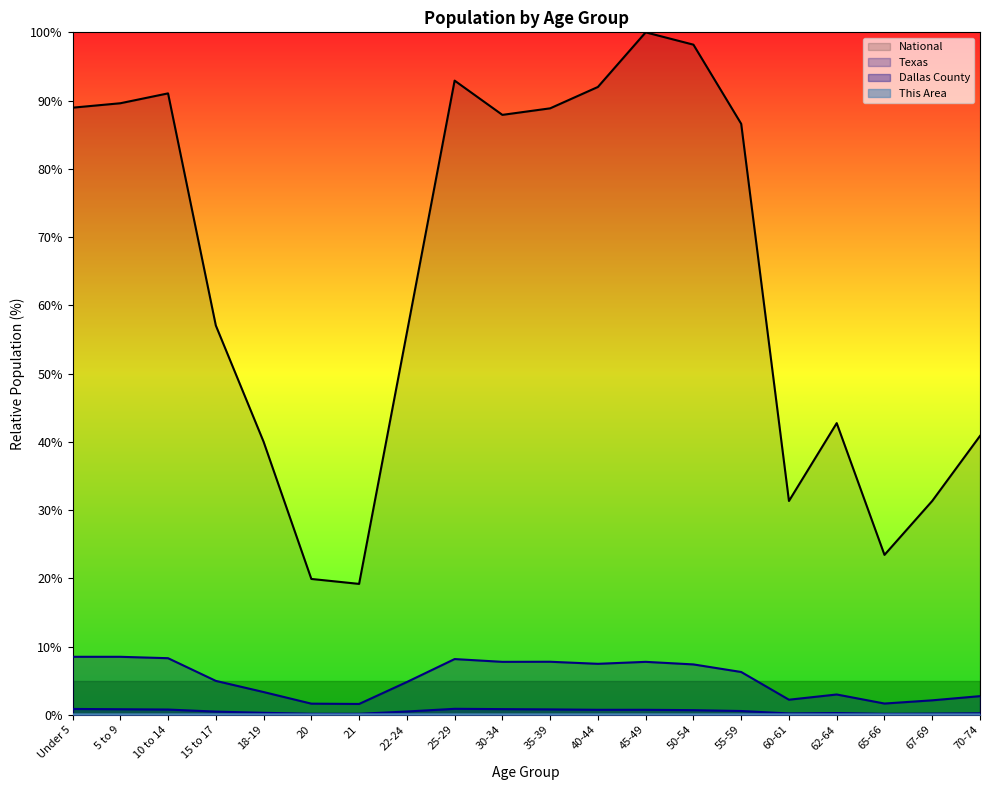

Reading right to left, list all the values displayed in this chart.

This Area: 70-74=0.0	67-69=0.0	65-66=0.0	62-64=0.0	60-61=0.0	55-59=0.0	50-54=0.0	45-49=0.0	40-44=0.0	35-39=0.0	30-34=0.0	25-29=0.0	22-24=0.0	21=0.0	20=0.0	18-19=0.0	15 to 17=0.0	10 to 14=0.0	5 to 9=0.0	Under 5=0.0
Dallas County: 70-74=0.2	67-69=0.2	65-66=0.1	62-64=0.2	60-61=0.2	55-59=0.5	50-54=0.7	45-49=0.7	40-44=0.7	35-39=0.8	30-34=0.8	25-29=0.9	22-24=0.5	21=0.1	20=0.1	18-19=0.3	15 to 17=0.5	10 to 14=0.8	5 to 9=0.8	Under 5=0.8
Texas: 70-74=2.7	67-69=2.1	65-66=1.6	62-64=3.0	60-61=2.2	55-59=6.3	50-54=7.4	45-49=7.8	40-44=7.5	35-39=7.8	30-34=7.8	25-29=8.2	22-24=4.8	21=1.6	20=1.6	18-19=3.3	15 to 17=5.0	10 to 14=8.3	5 to 9=8.5	Under 5=8.5
National: 70-74=40.9	67-69=31.3	65-66=23.4	62-64=42.7	60-61=31.3	55-59=86.6	50-54=98.2	45-49=100.0	40-44=92.0	35-39=88.9	30-34=87.9	25-29=92.9	22-24=56.0	21=19.2	20=19.9	18-19=40.0	15 to 17=57.0	10 to 14=91.1	5 to 9=89.6	Under 5=89.0